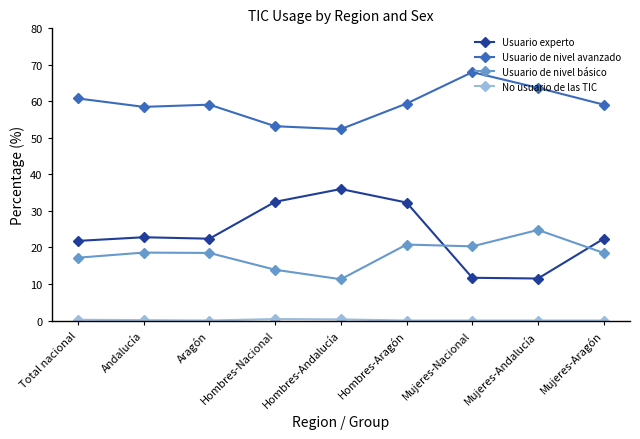

Does the chart display data point markers on the line(s)?

Yes